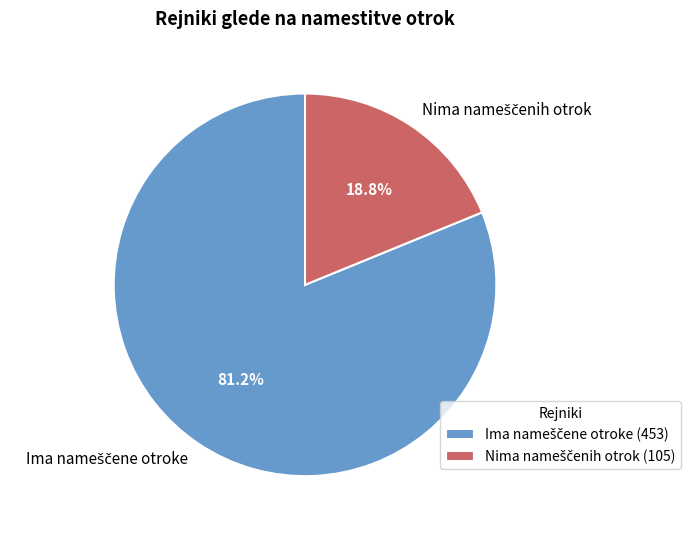

Is there any slice that represents more than half of the pie?

Yes